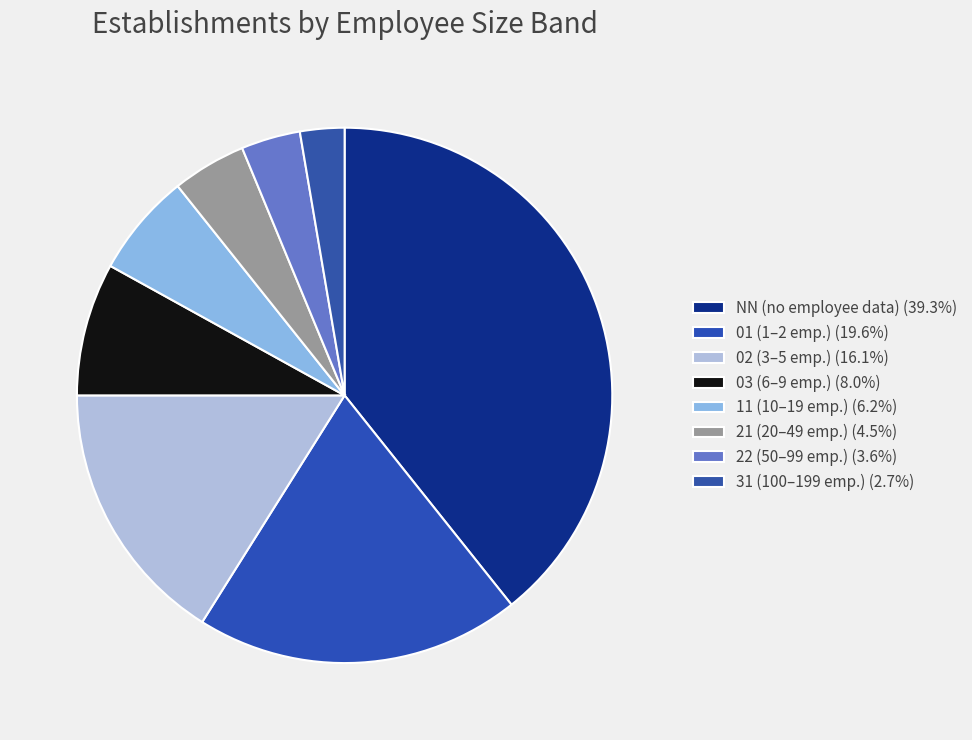

The 22 slice represents 4% of the pie. True or false?

True